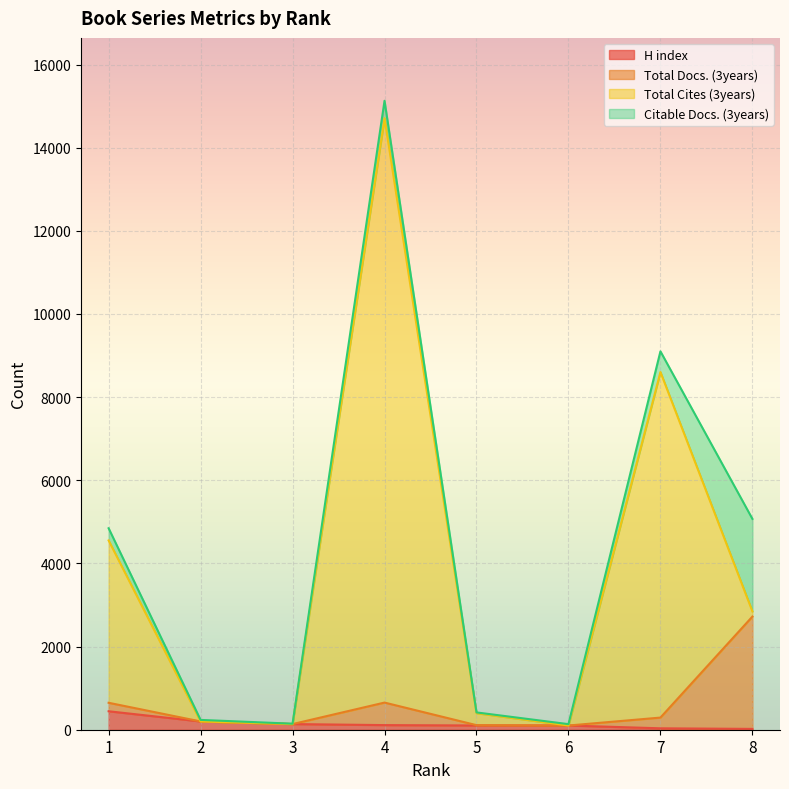

Read the Total Cites (3years) value at 6, to the nearest 10.

100